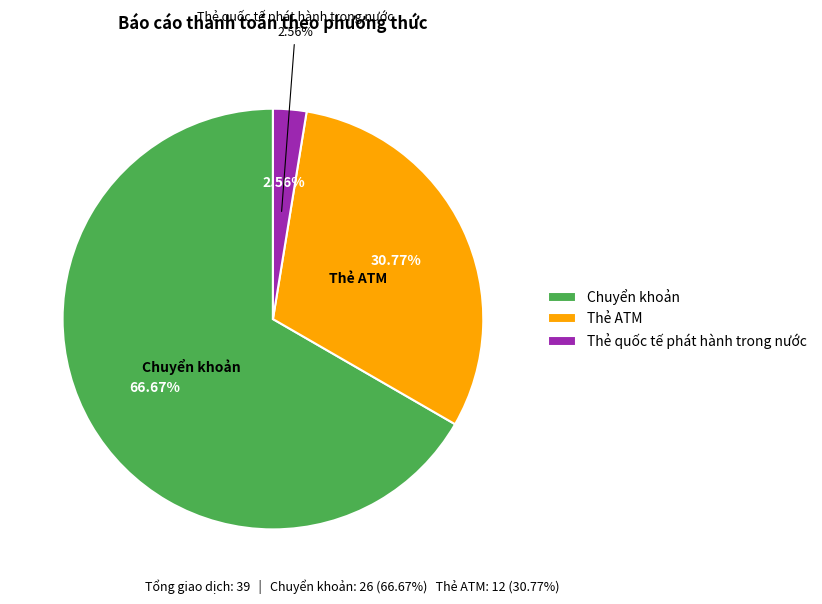

To the nearest percent, what is the difference between the Thẻ ATM and Chuyển khoản slice percentages?

36%